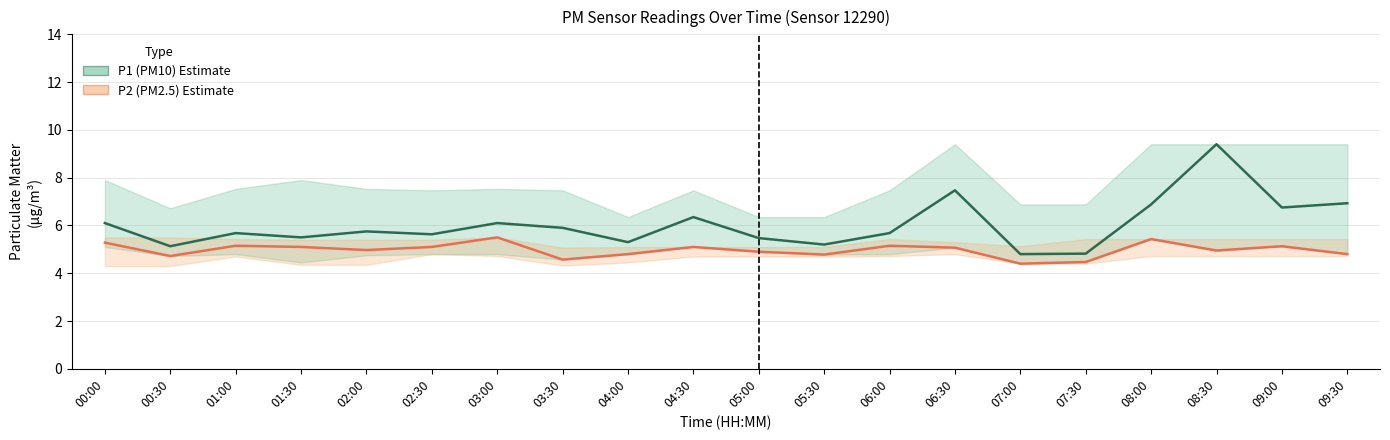

The P1 (PM10) series shows 5.1 at 00:30. True or false?

True